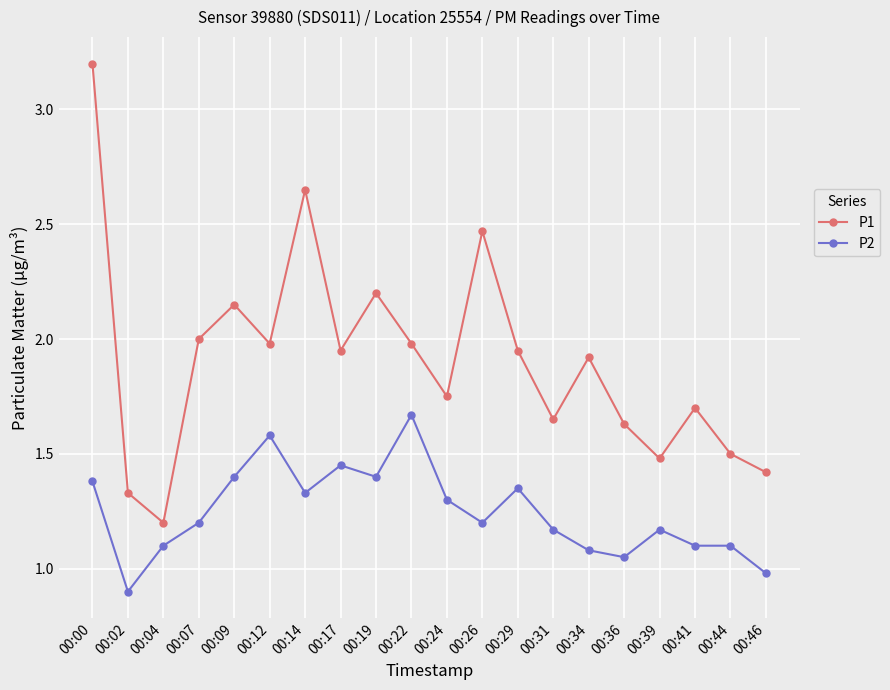

The P2 series shows 1.9 at 00:07. True or false?

False